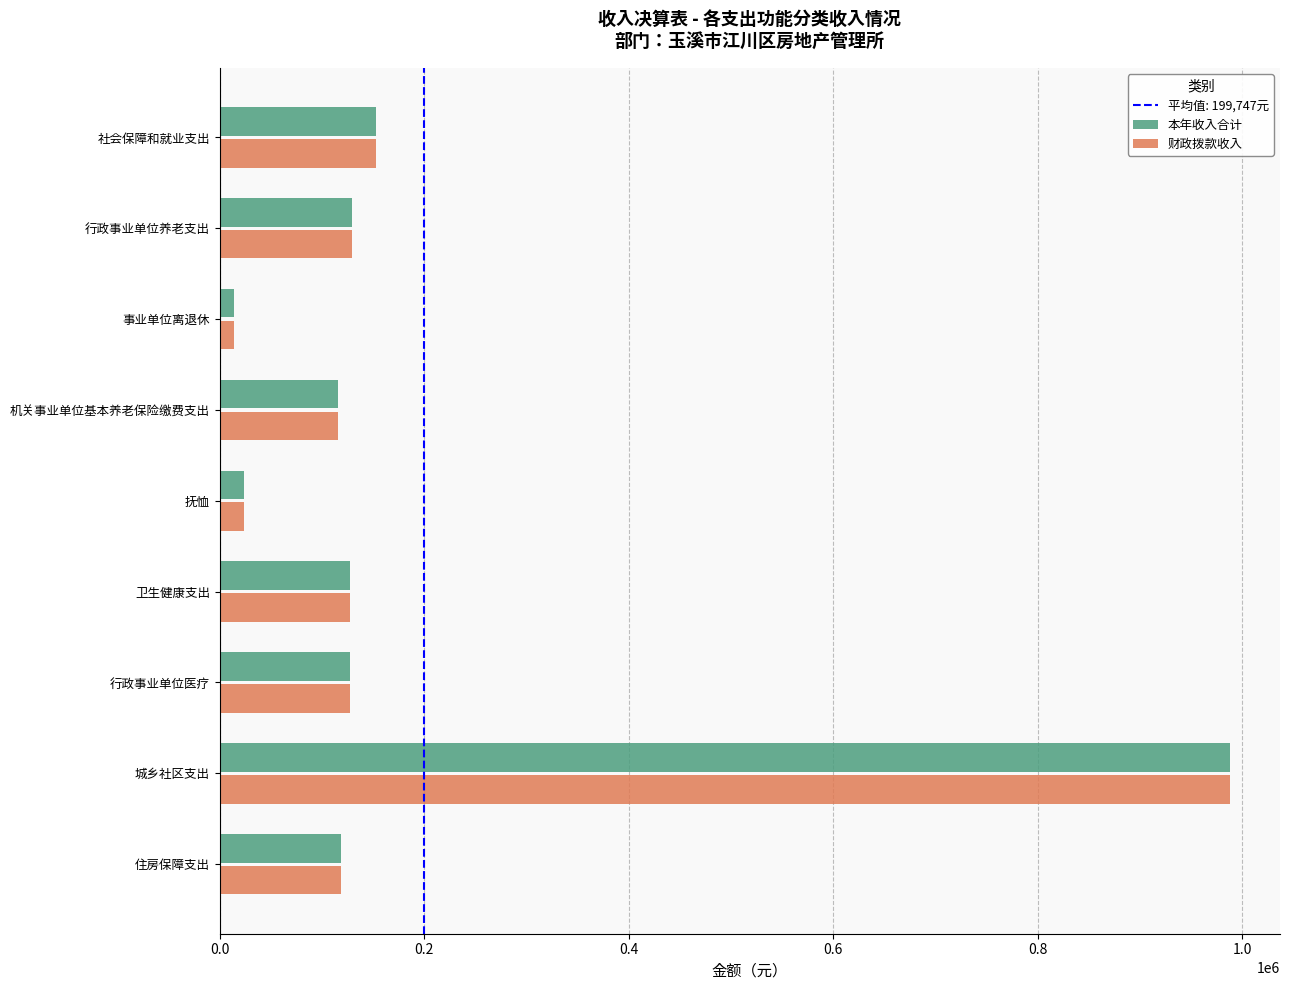

At which label is 财政拨款收入 closest to 501002?

社会保障和就业支出